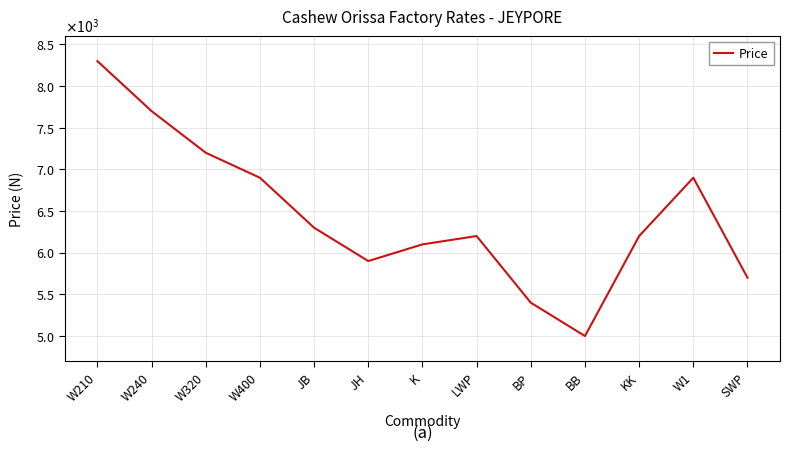

Does the chart display data point markers on the line(s)?

No